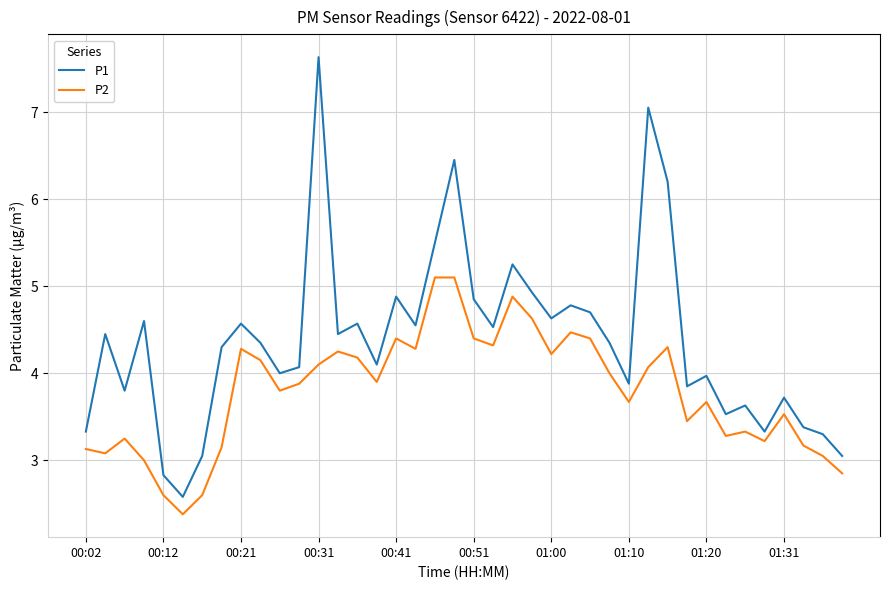

What is the highest value of the P1 series?

7.6